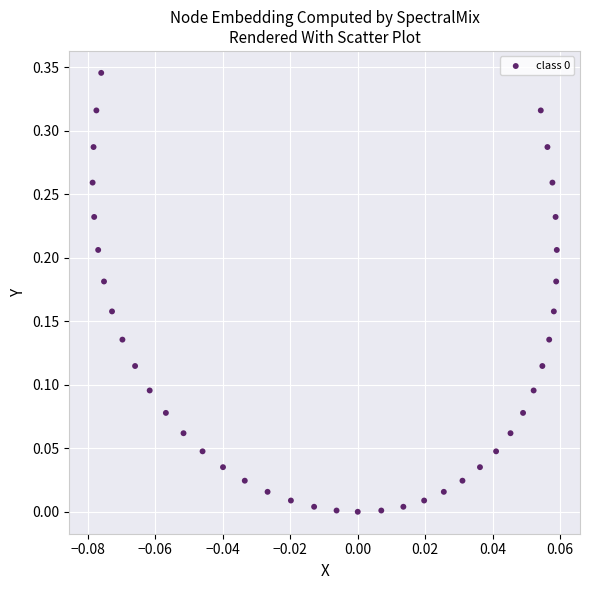

How many data points are displayed?

40